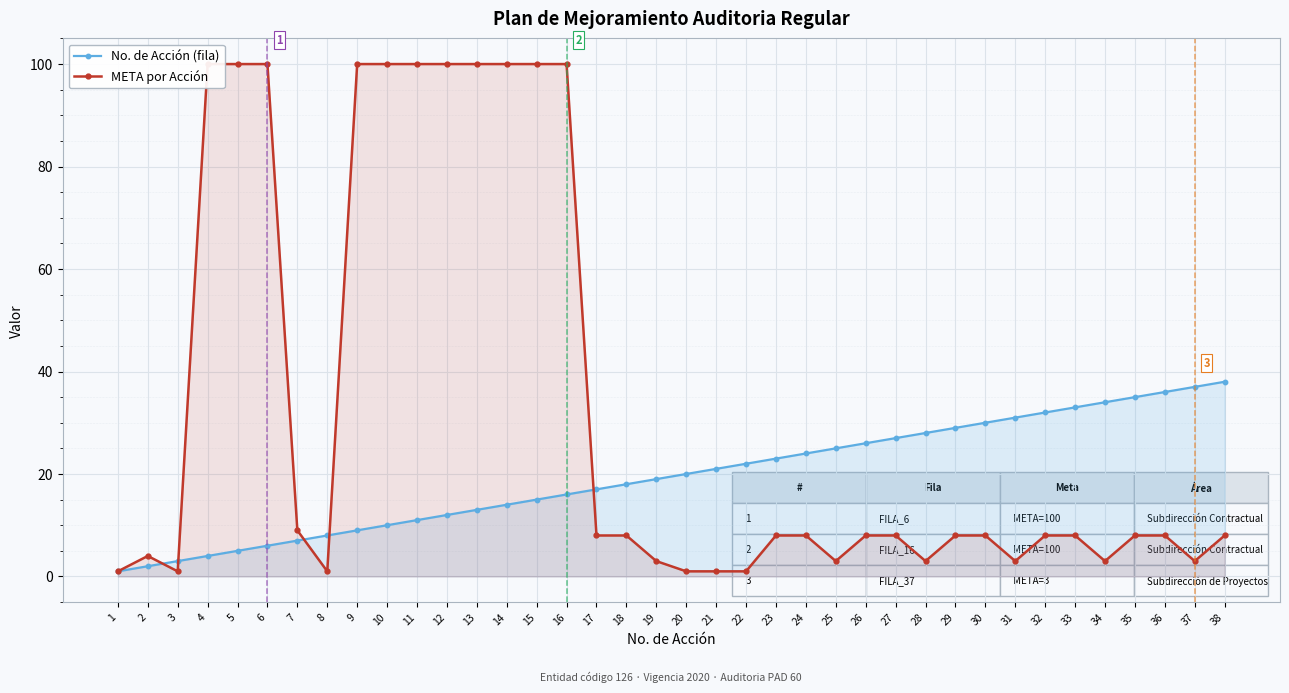

At which category does META por Acción reach its first local valley?

3